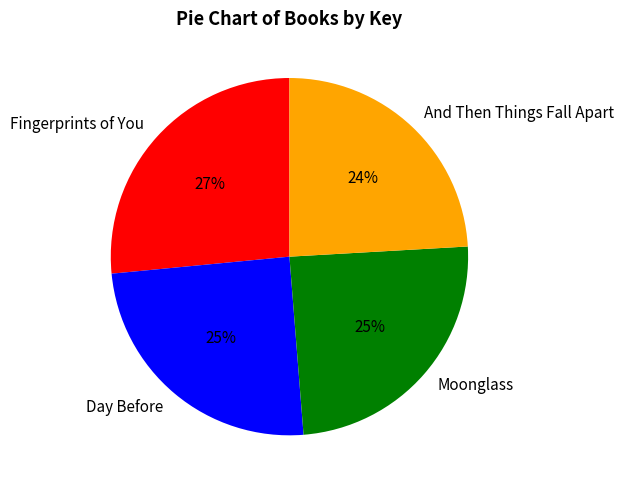

Is the sum of And Then Things Fall Apart and Moonglass greater than half?

No